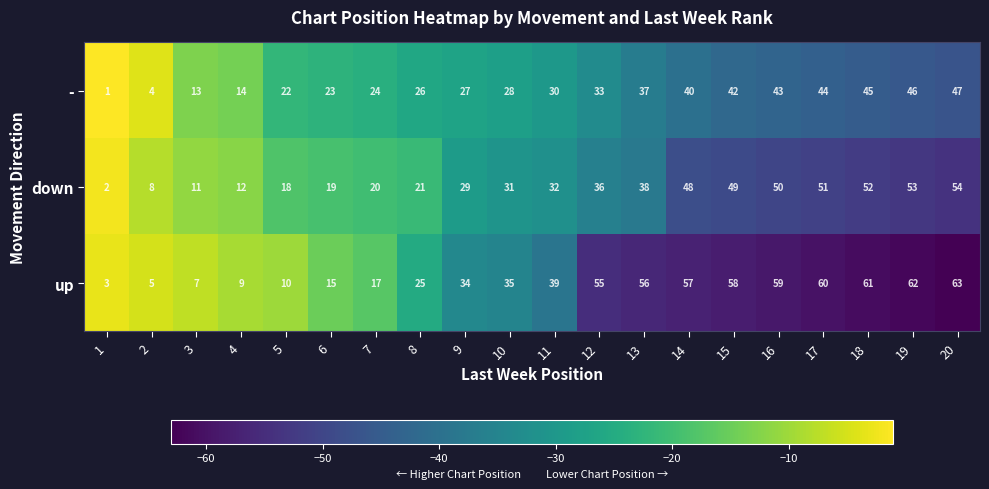

What is the smallest value displayed?

1